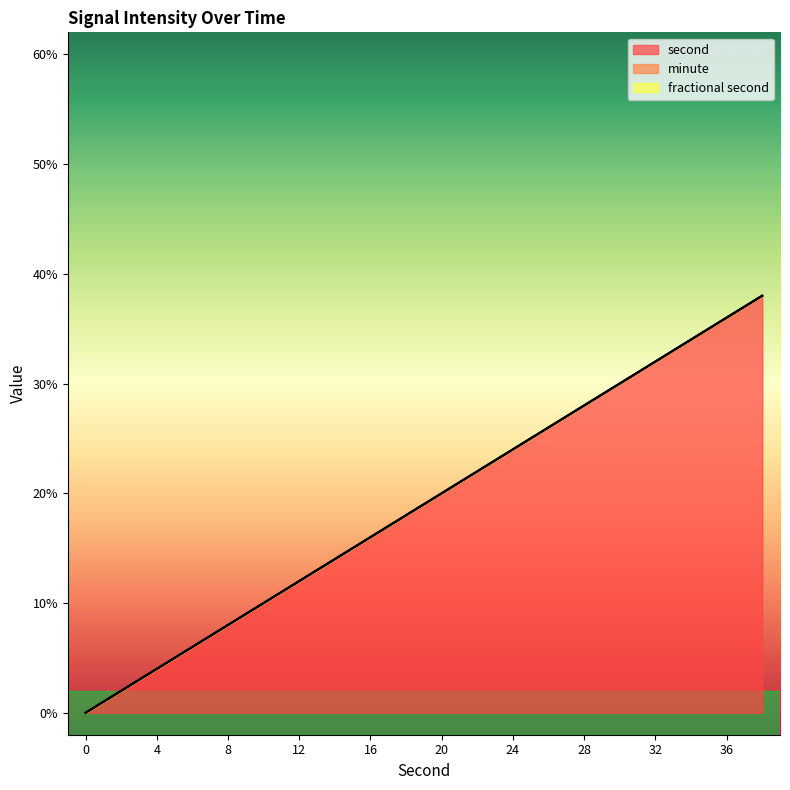

List the series in order of their peak value, lowest first.

minute, fractional second, second